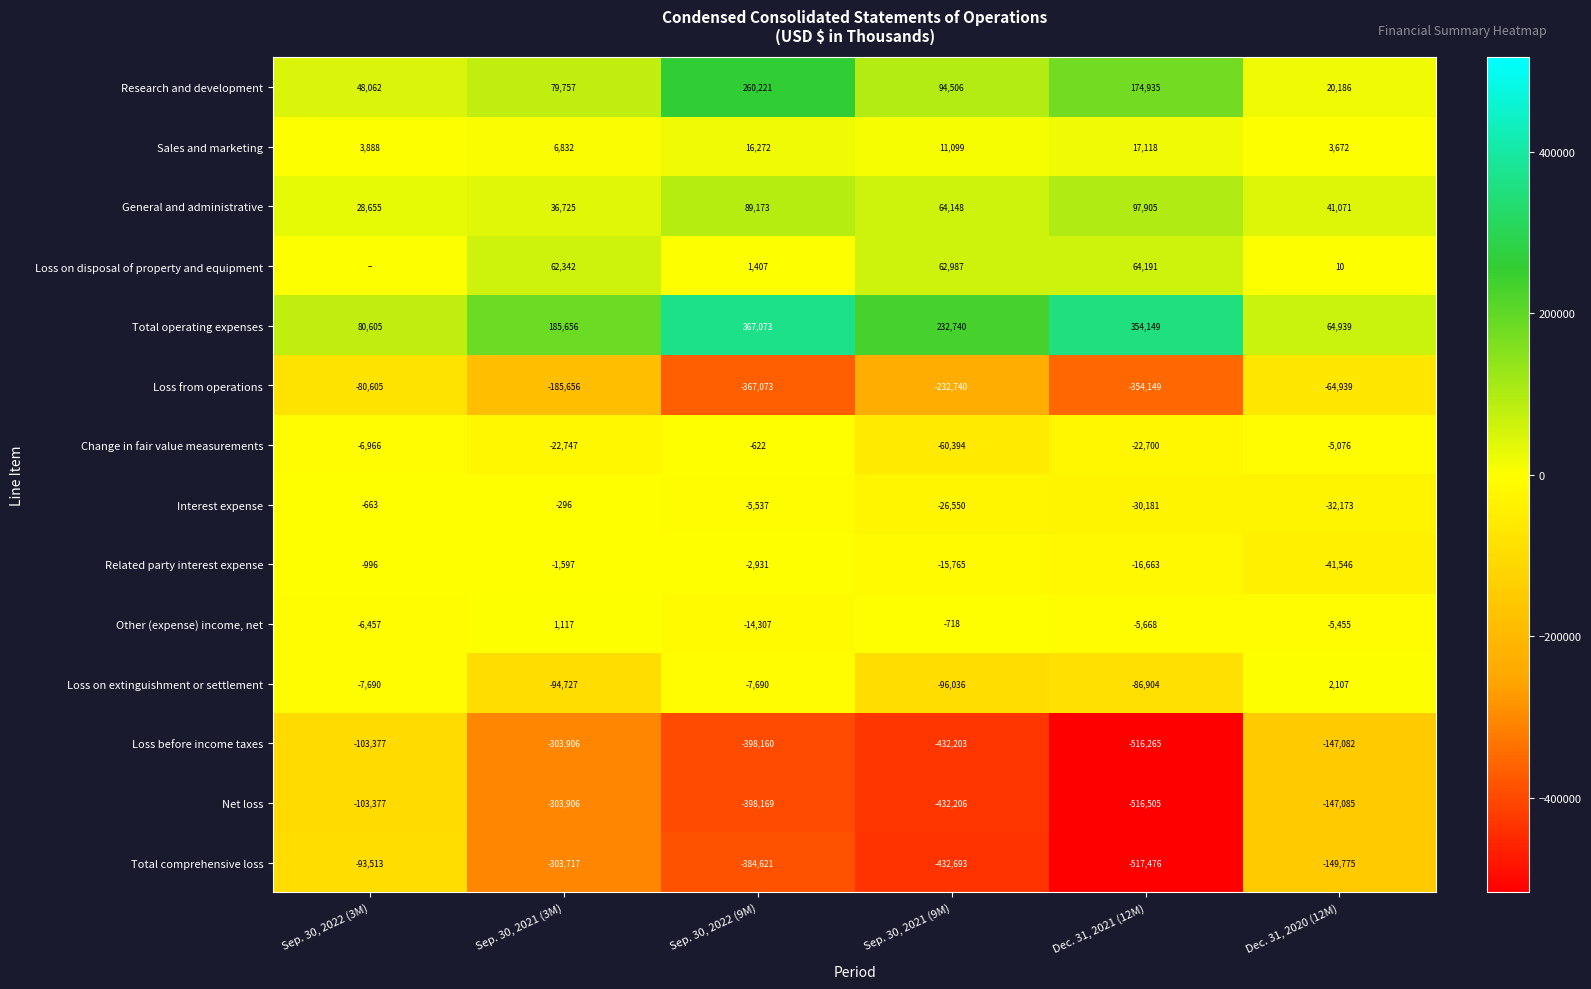

At which label is Loss before income taxes closest to -309821?

Sep. 30, 2021 (3M)